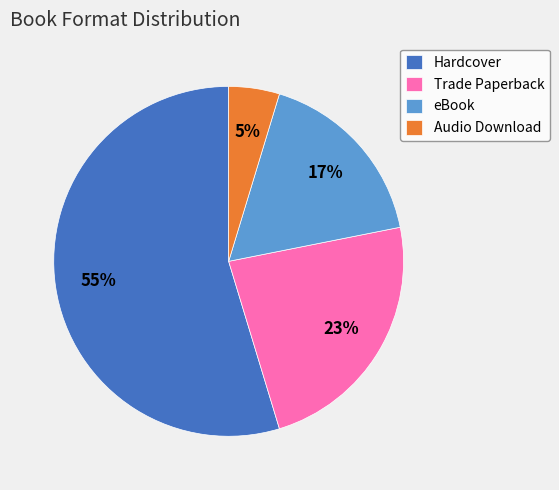

To the nearest percent, what is the average slice percentage?

25%